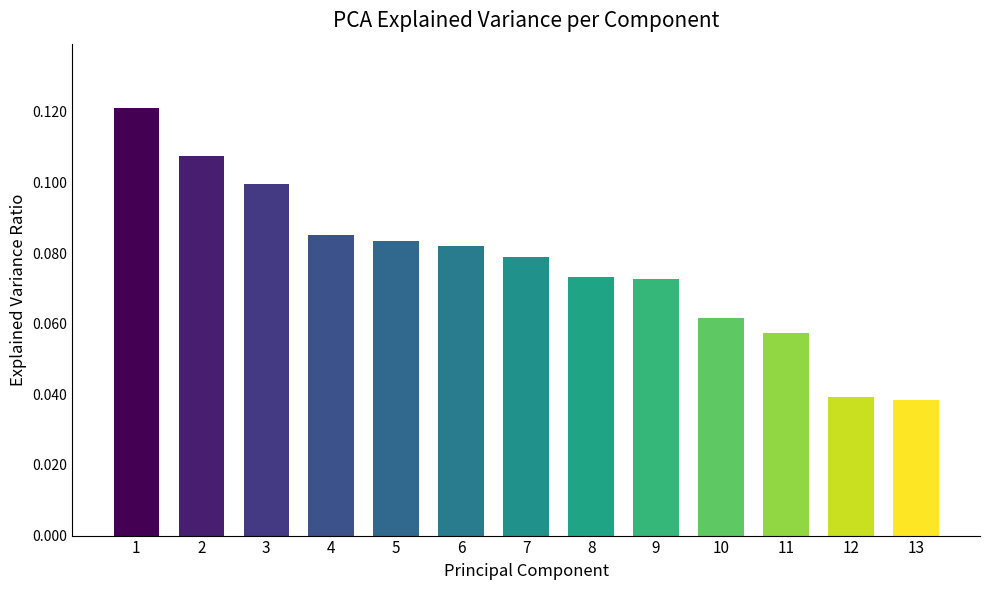

What is the sum of all values?

1.0